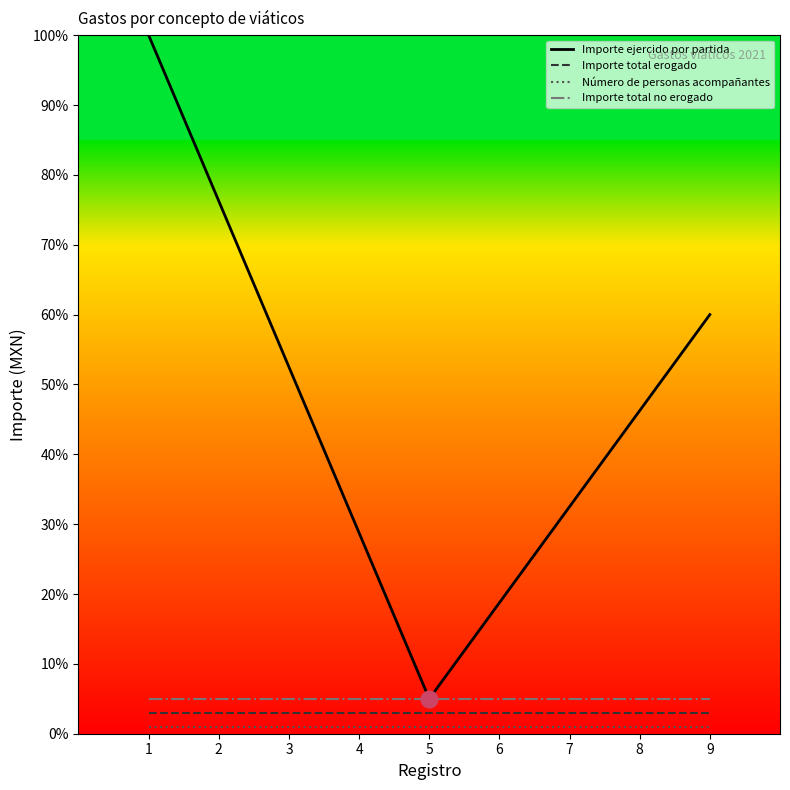

Which has a higher value, 8 or 7?

8